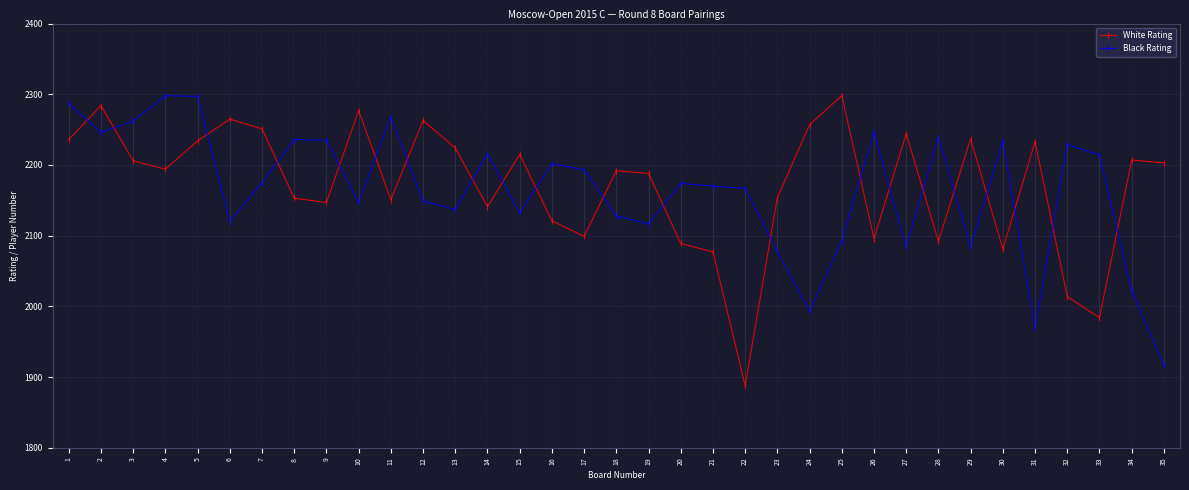

Which series has the widest spread of values?

White Rating